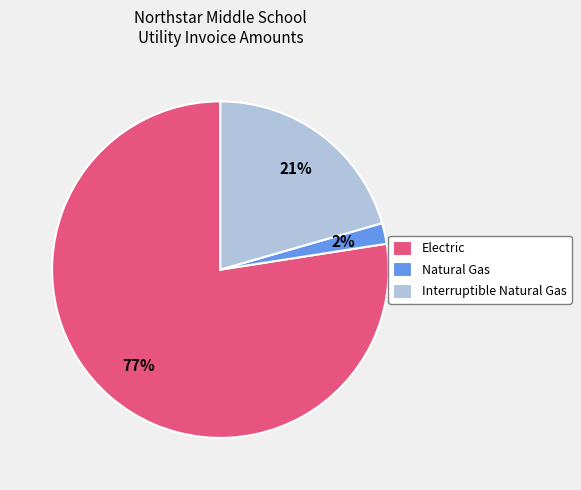

Count the number of slices in the pie.

3